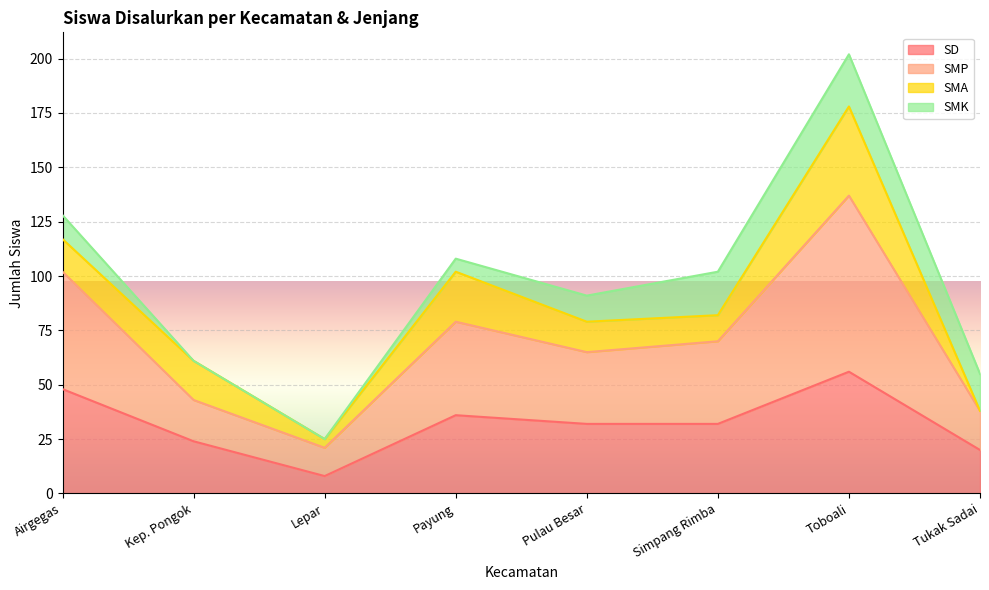

Which series has the widest spread of values?

SMP